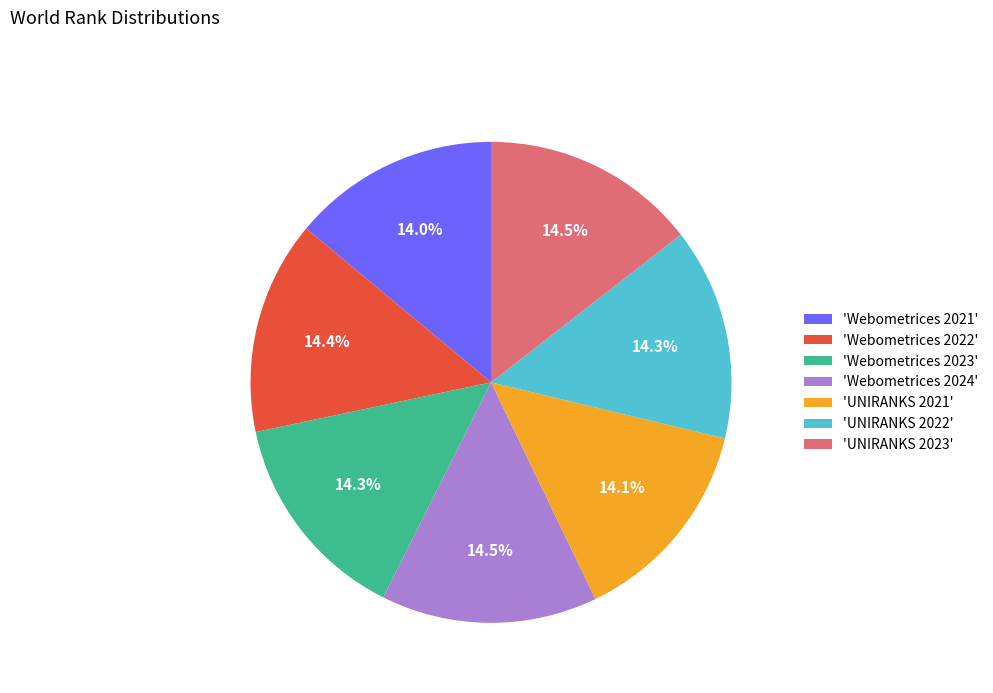

Is there any slice that represents more than half of the pie?

No